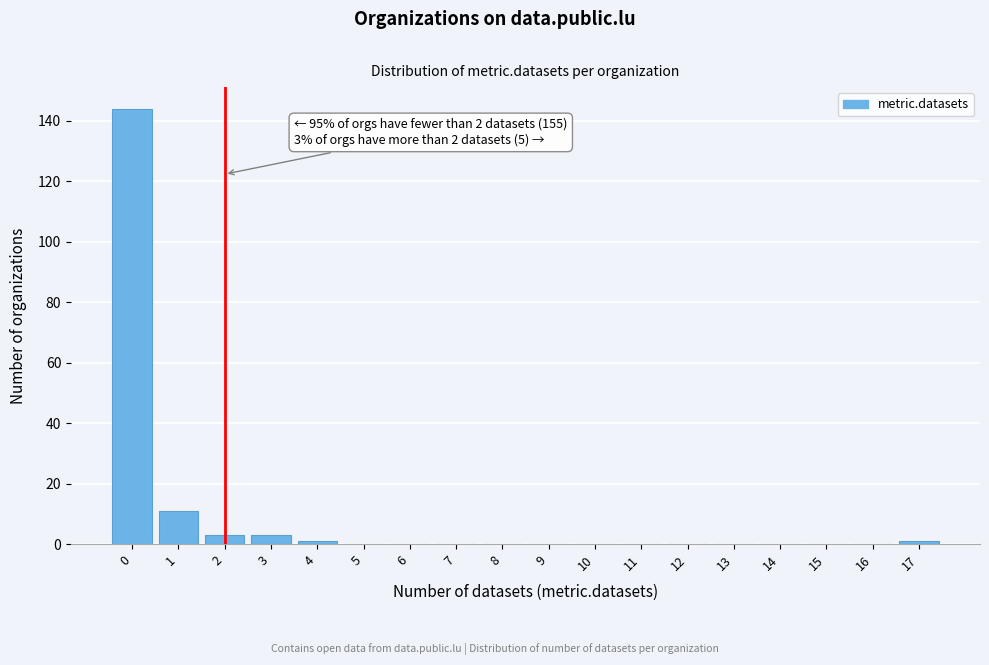

Reading left to right, transcribe all the data shown in this chart.

0=144	1=11	2=3	3=3	4=1	5=0	6=0	7=0	8=0	9=0	10=0	11=0	12=0	13=0	14=0	15=0	16=0	17=1